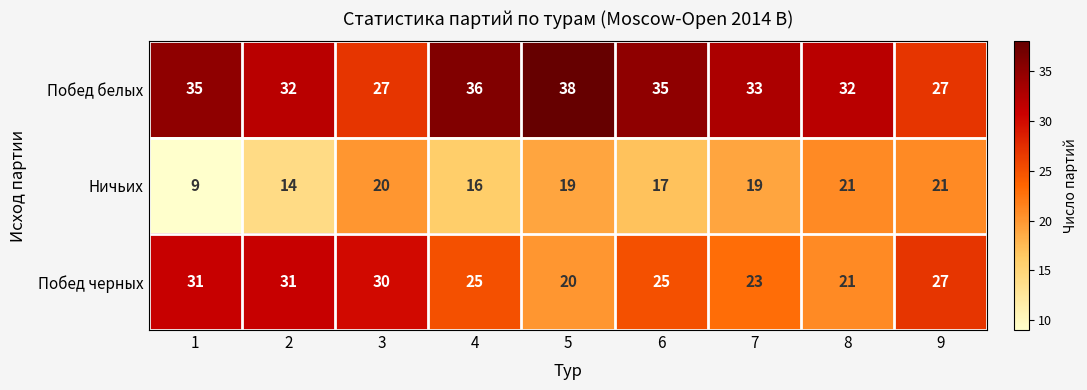

Read the Побед белых value at 5.

38